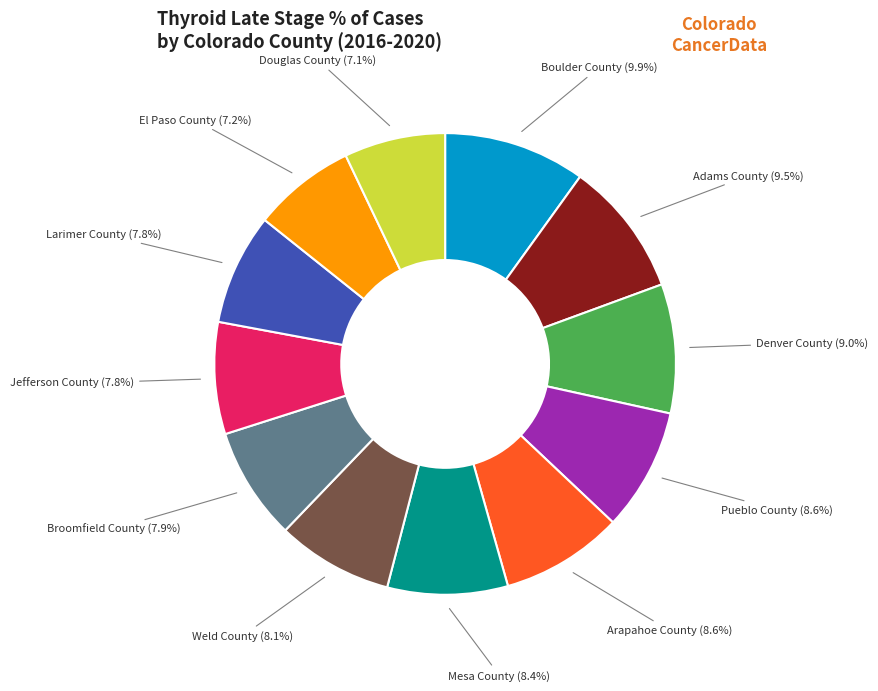

Is there any slice that represents more than half of the pie?

No